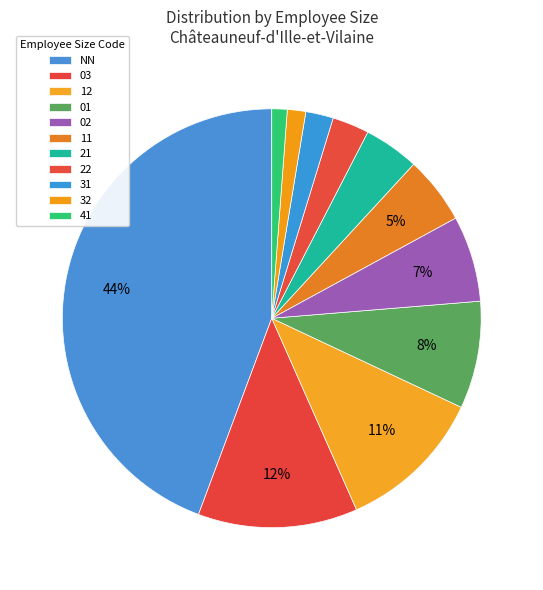

Which slice is the smallest?

41